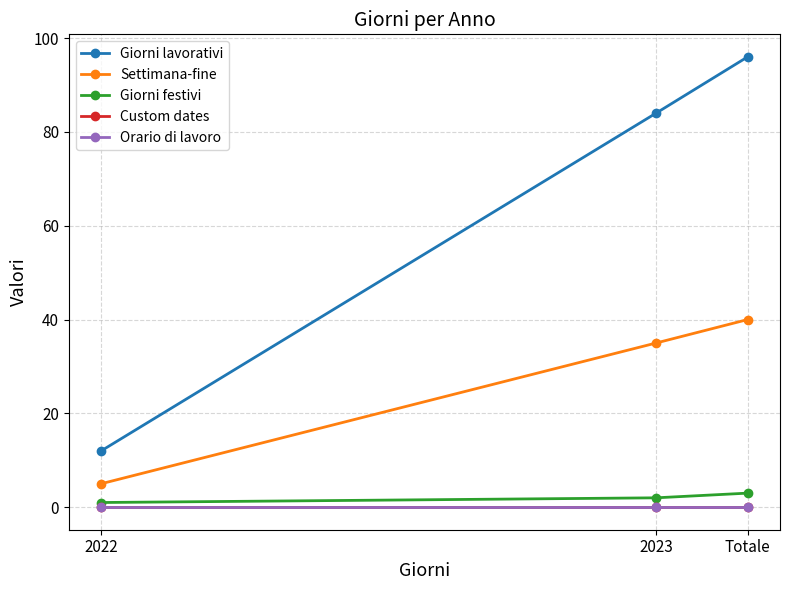

What is the greatest value displayed?

96